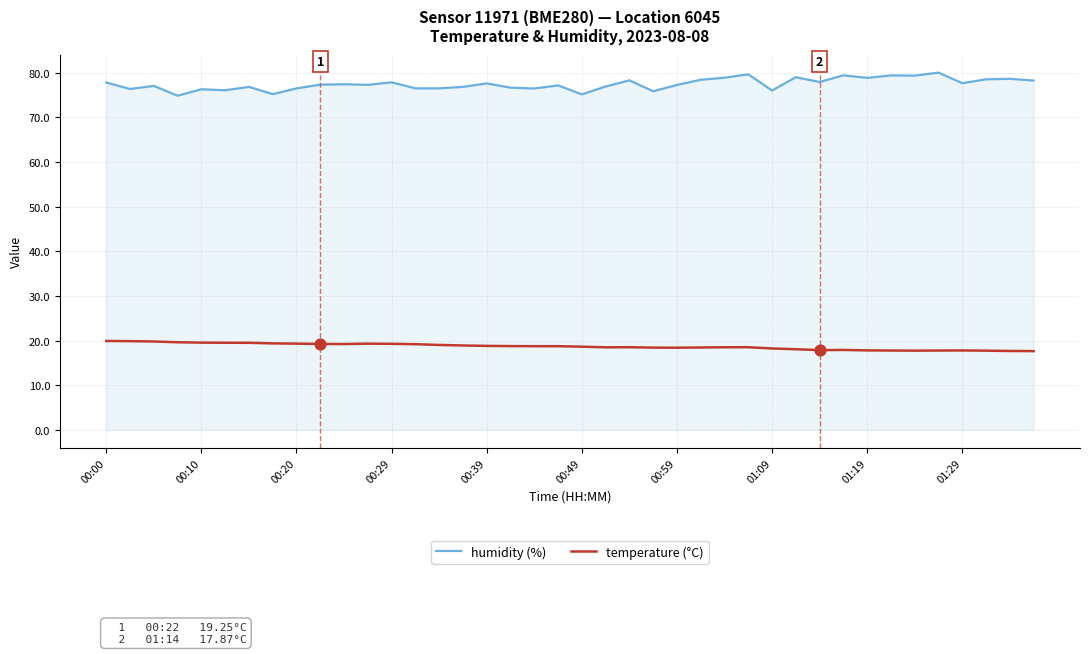

Which series has the largest total across all categories?

humidity (%)